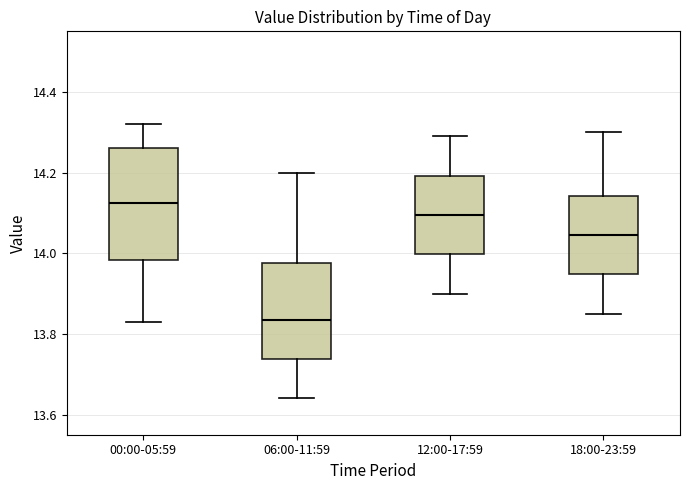

Where is the upper edge of the box for 00:00-05:59 on the y-axis? The values are not printed on the chart, so give them approximately, as read against the axis.

14.26